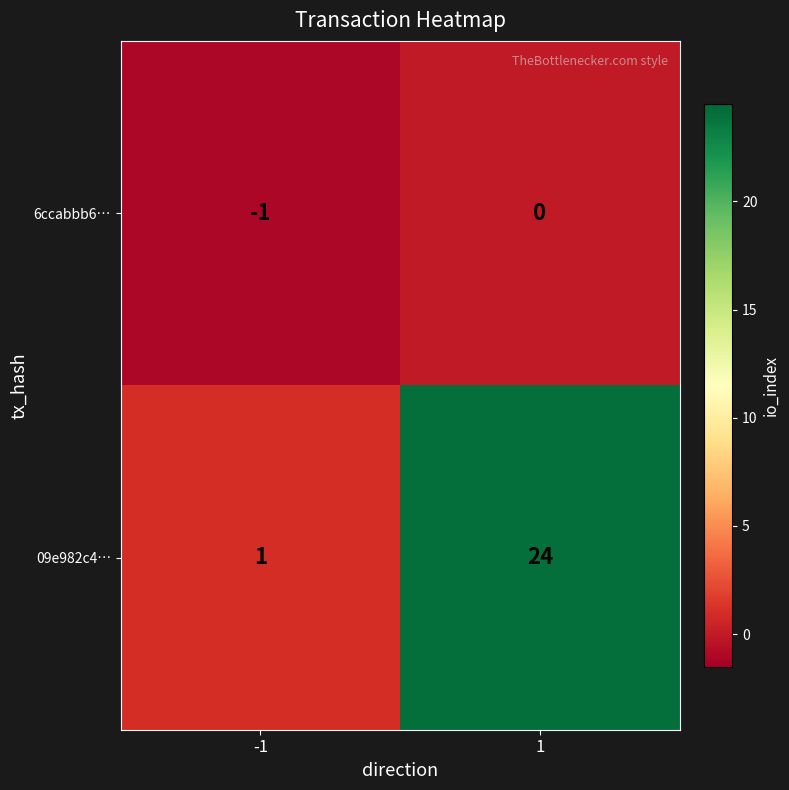

List the series in order of their overall mean, highest first.

09e982c4…, 6ccabbb6…